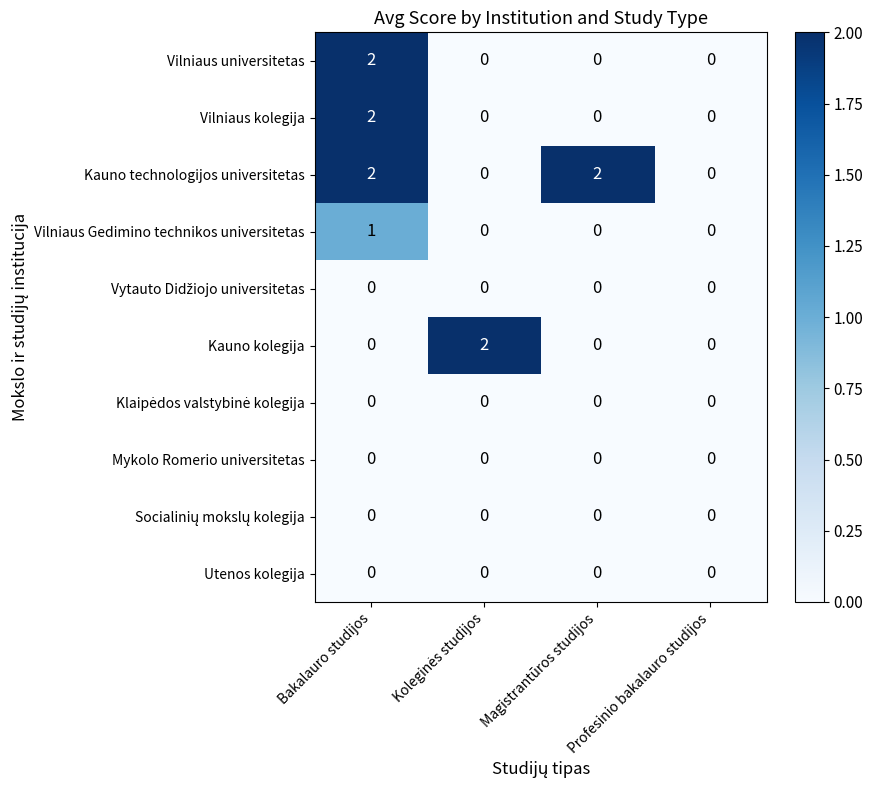

The value of Vilniaus universitetas at Magistrantūros studijos is 0. True or false?

True